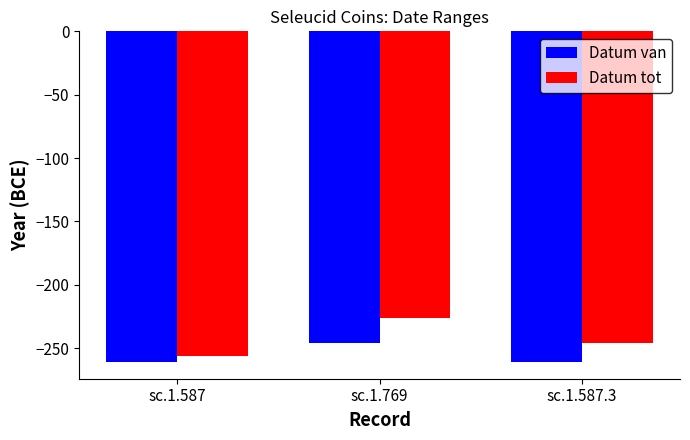

The Datum tot series shows -226 at sc.1.769. True or false?

True